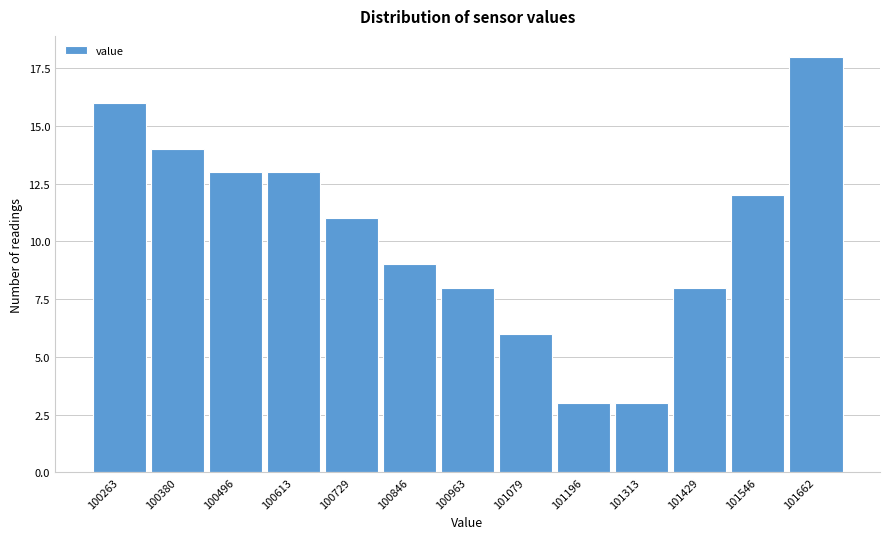

Reading left to right, what are all the values shown in this chart?

100263=16	100380=14	100496=13	100613=13	100729=11	100846=9	100963=8	101079=6	101196=3	101313=3	101429=8	101546=12	101662=18